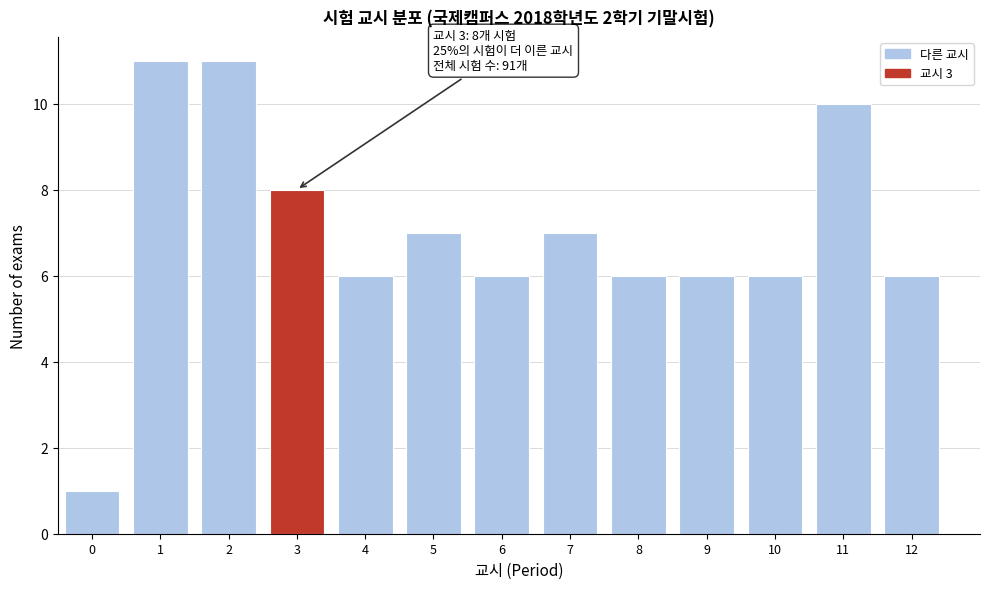

Reading left to right, list all the values displayed in this chart.

1	11	11	8	6	7	6	7	6	6	6	10	6